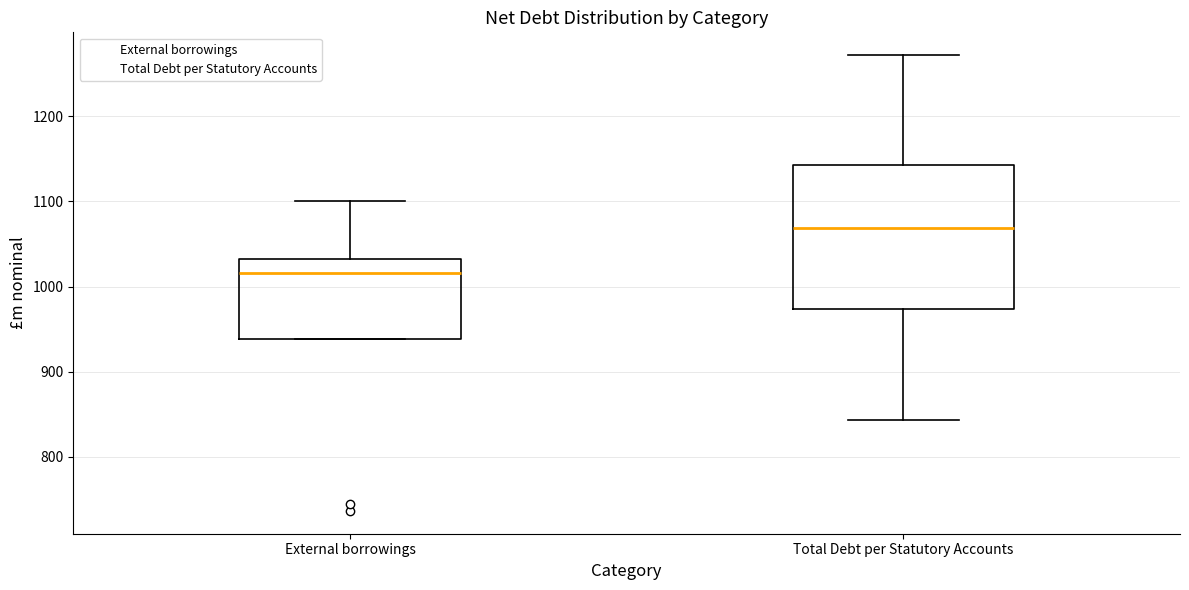

Where does the upper whisker of the box for Total Debt per Statutory Accounts end on the y-axis? The values are not printed on the chart, so give them approximately, as read against the axis.

1270